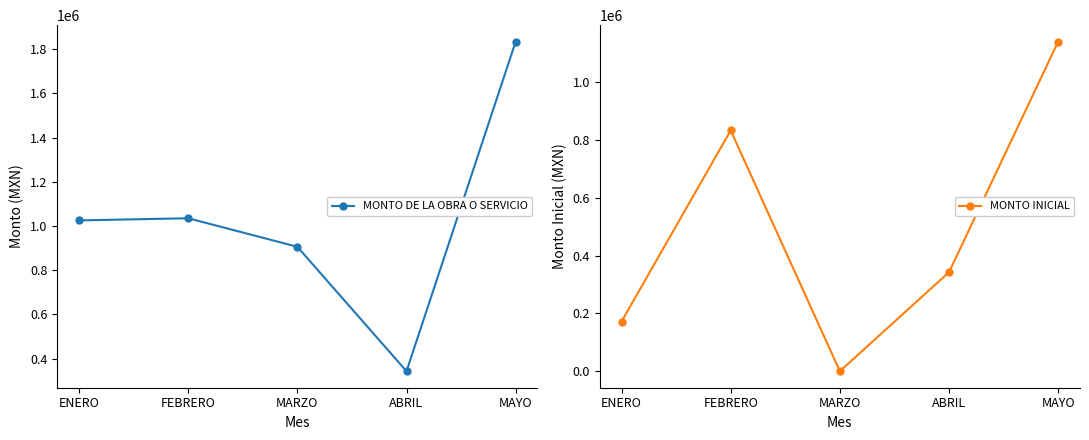

What is the minimum value for MONTO DE LA OBRA O SERVICIO?

342669.5